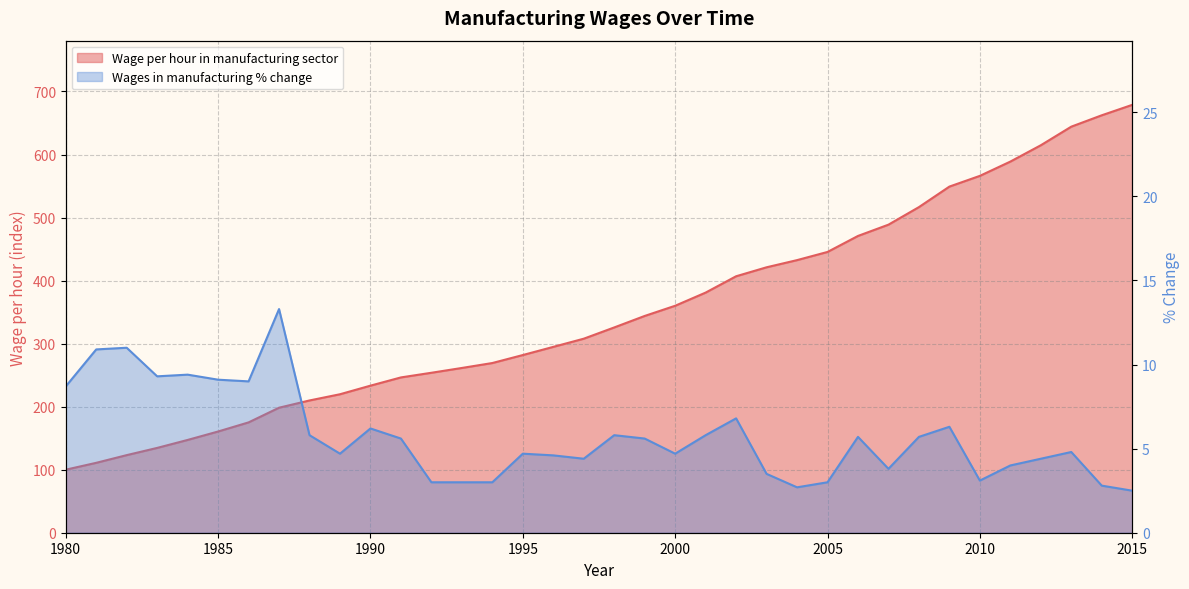

Where is Wages in manufacturing % change nearest to the value 7?

2002